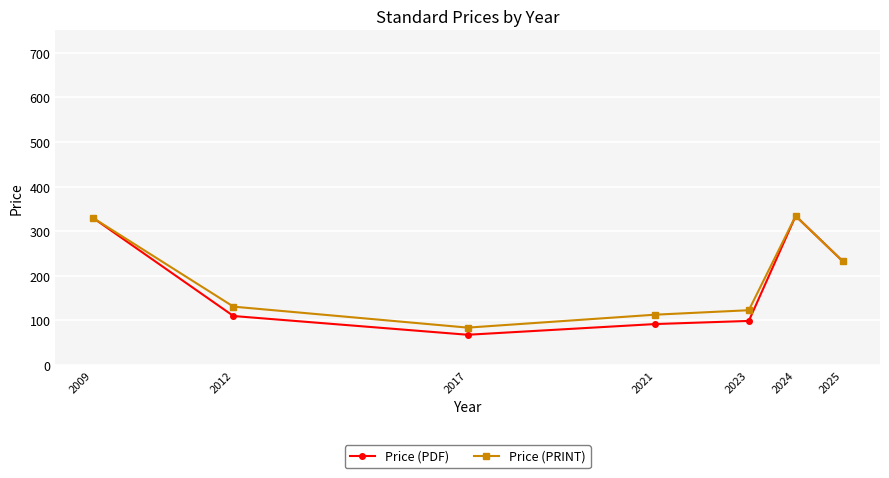

What is the average value of the Price (PDF) series?

180.9